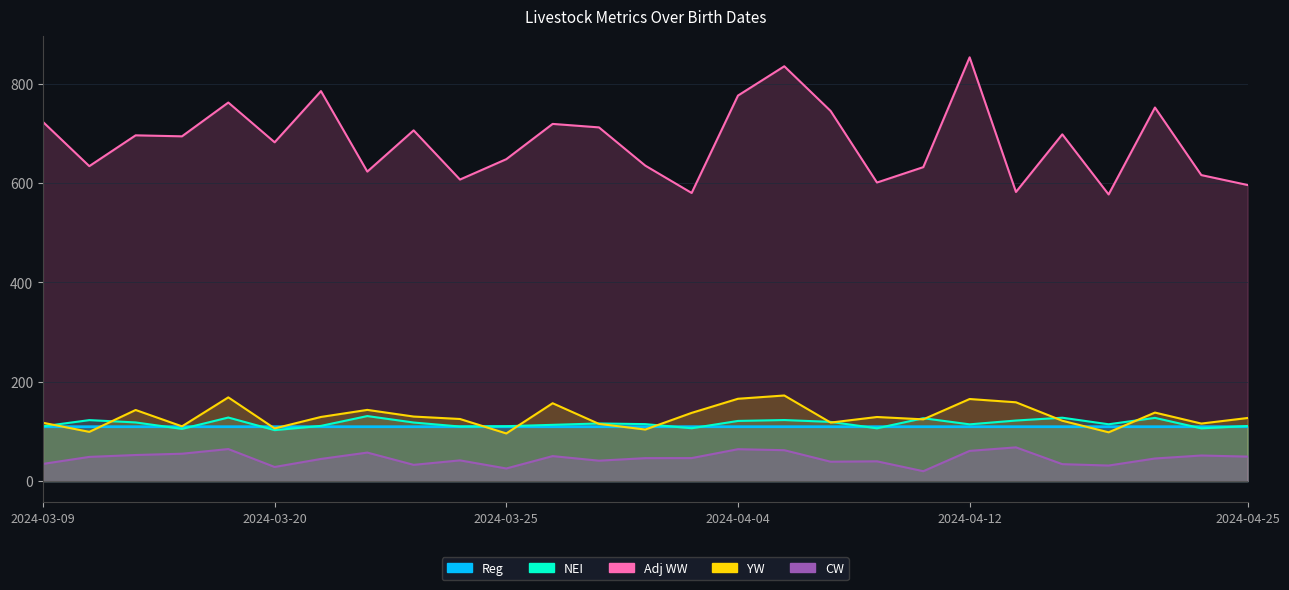

What is the value of the Reg point at the 5th from the left?

109.6